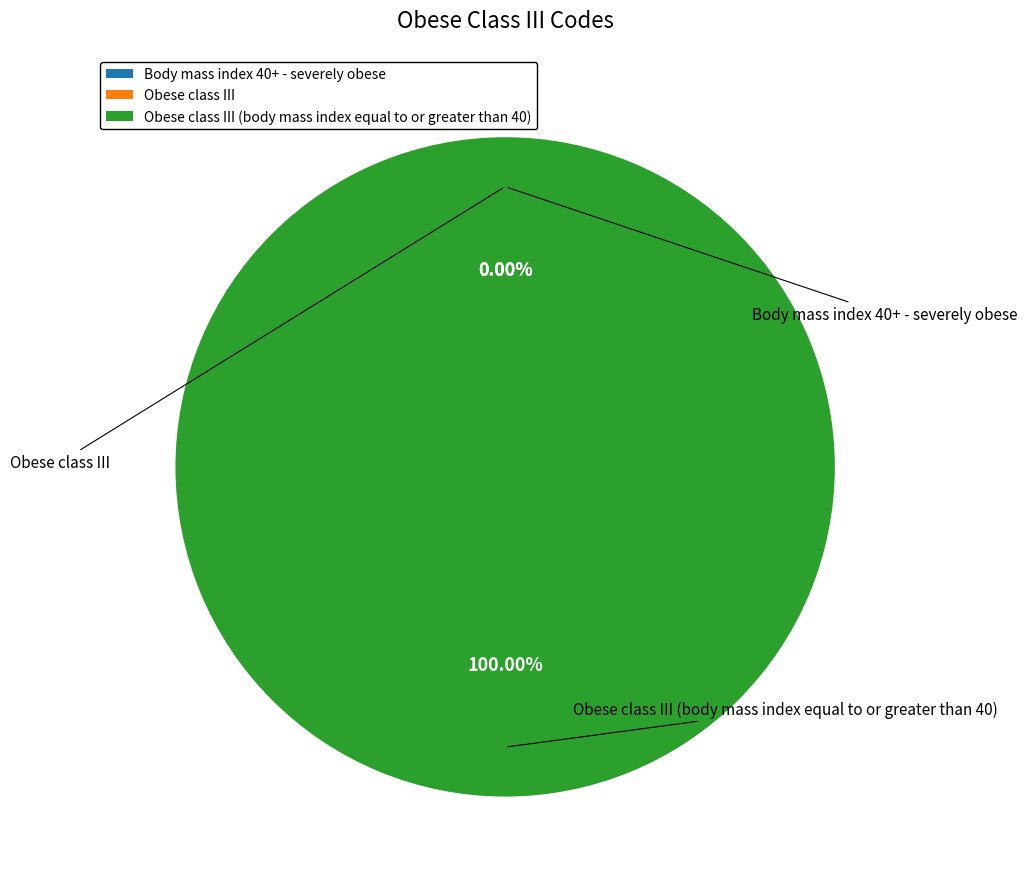

Is there a majority slice in this chart?

Yes